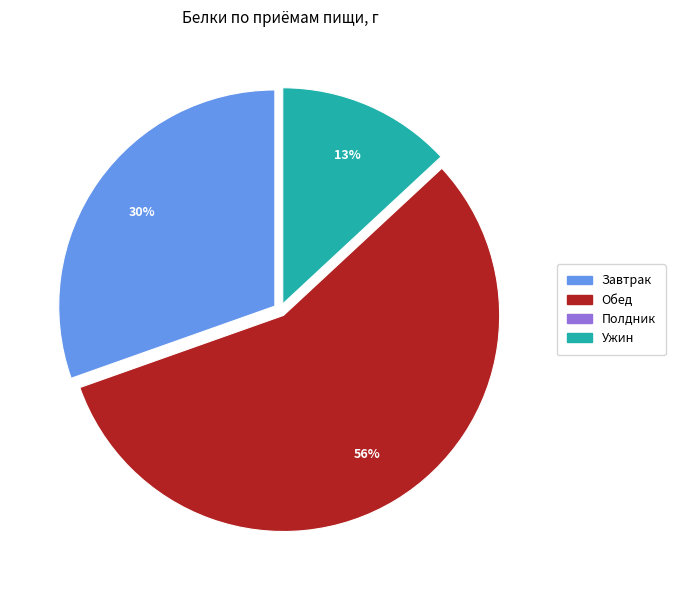

What is the ratio of the value at Завтрак to the value at Обед?

0.5